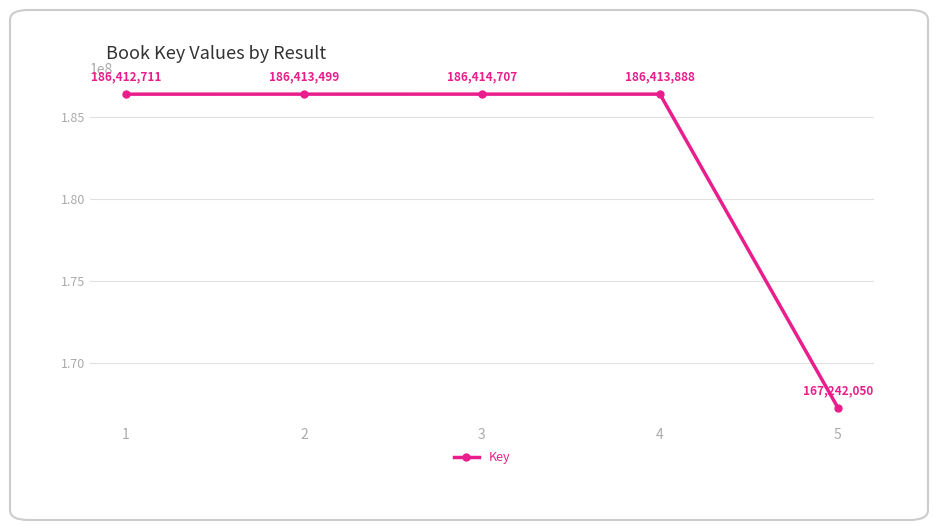

What is the sum of the values at 3 and 2?

372828206